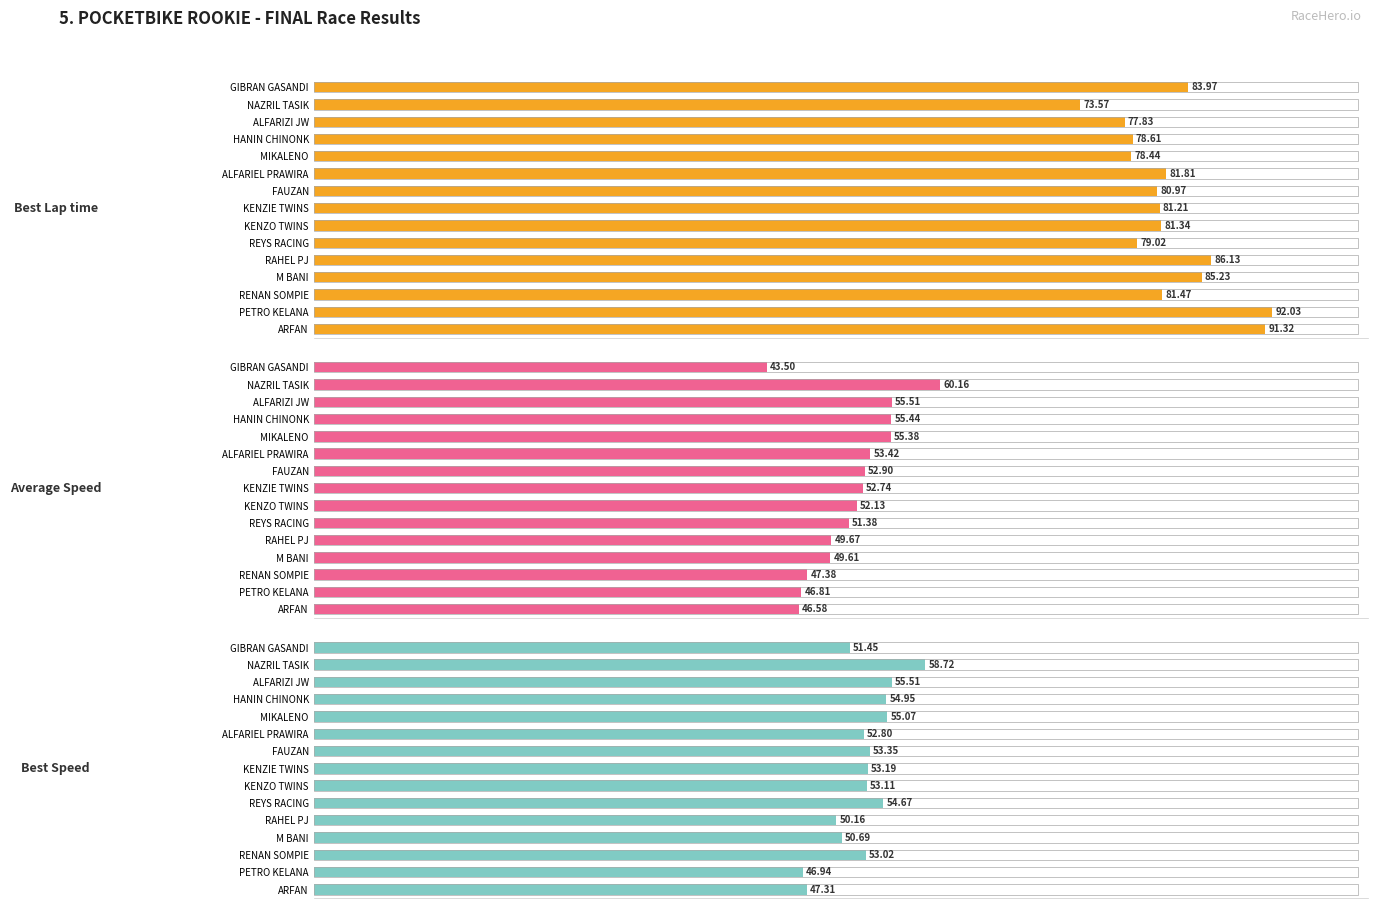

What is the sum of the Best Speed values at RENAN SOMPIE and GIBRAN GASANDI?

104.5